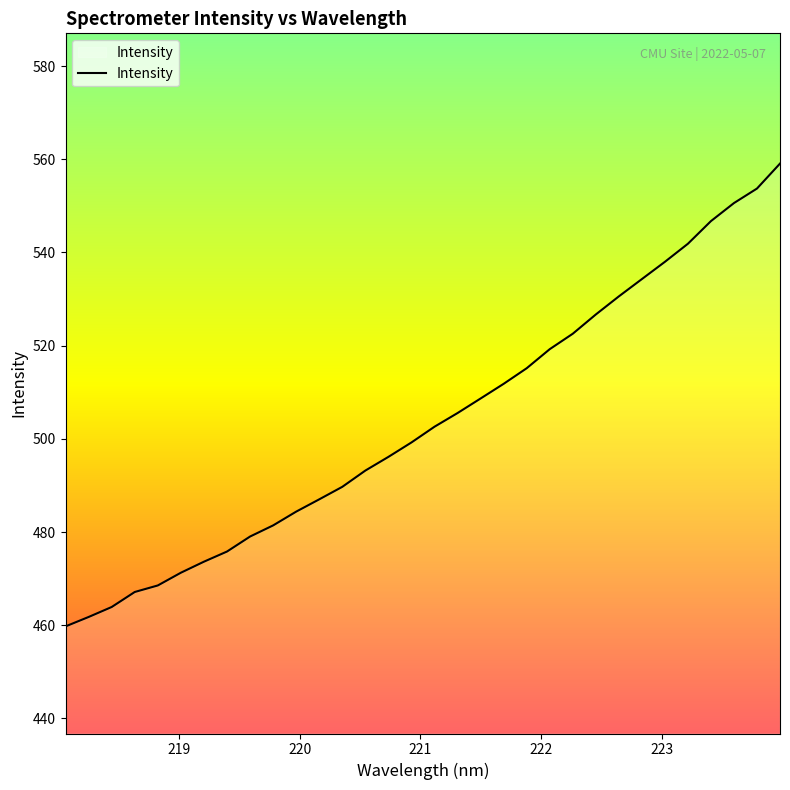

What is the minimum value shown in the chart?

459.8